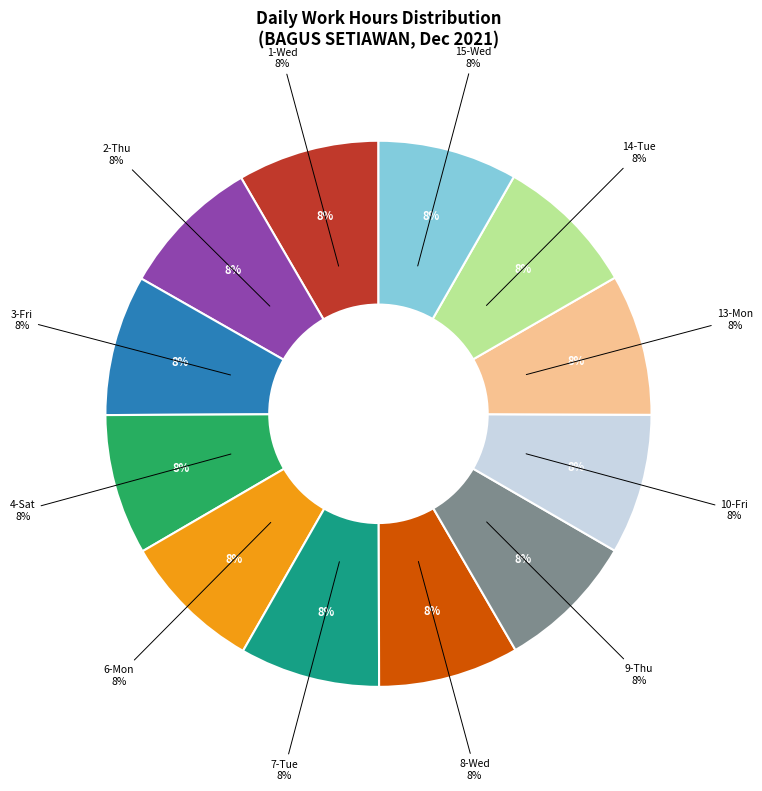

Does 6-Mon account for over 50% of the chart?

No